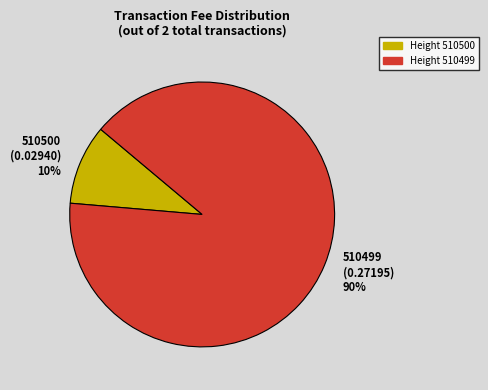

Does 510500 account for over 50% of the chart?

No